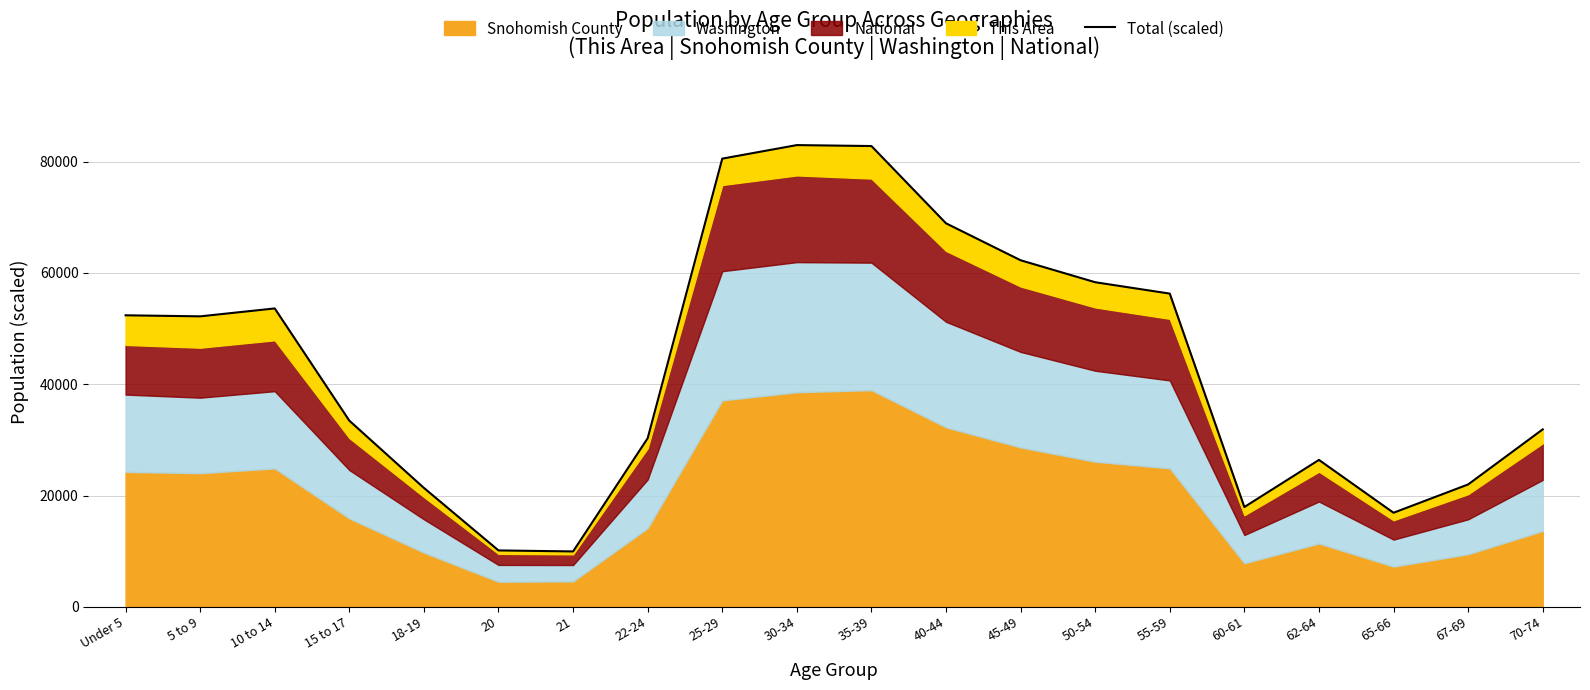

The chart shows a value of 75112.3 at 5 to 9. True or false?

False